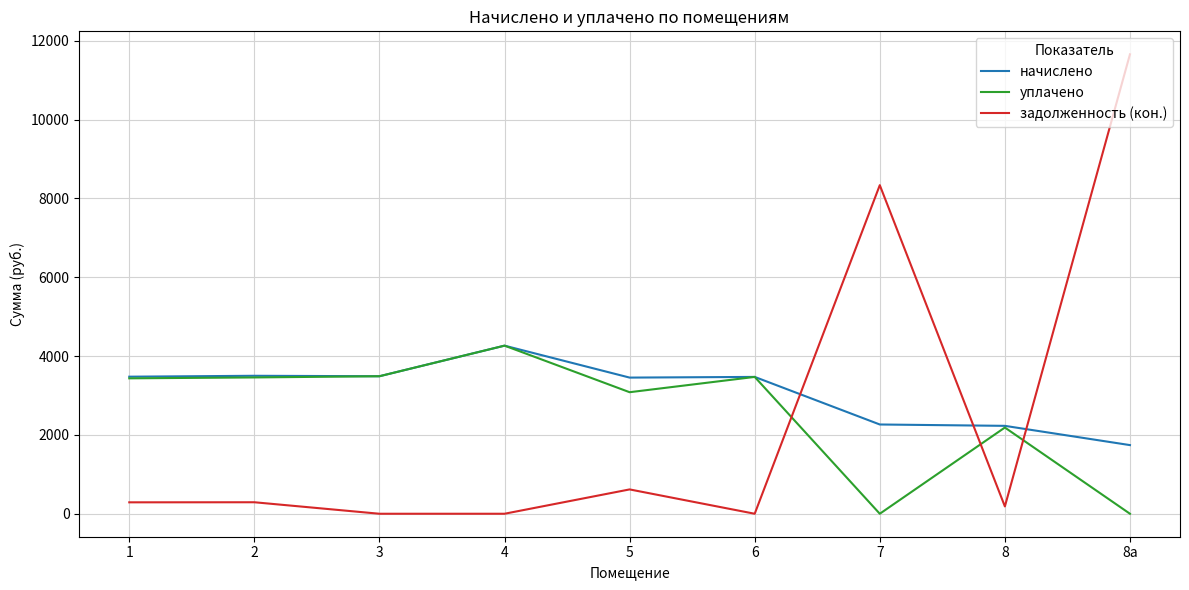

What is the difference between the highest and lowest values at 7?

8337.1